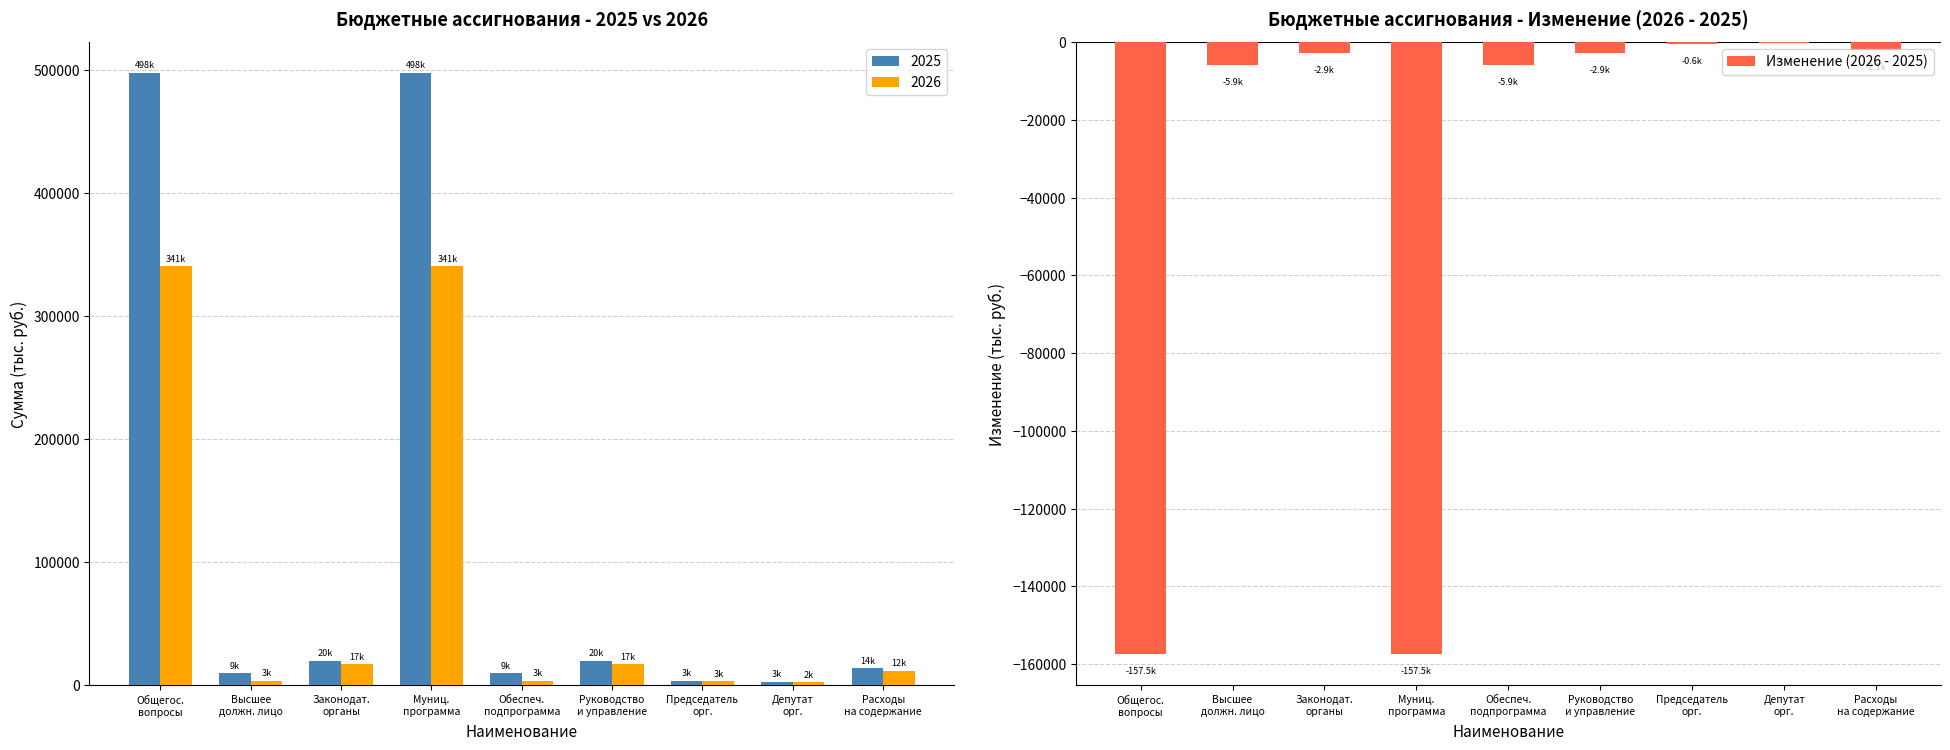

Count the number of categories in the chart.

9